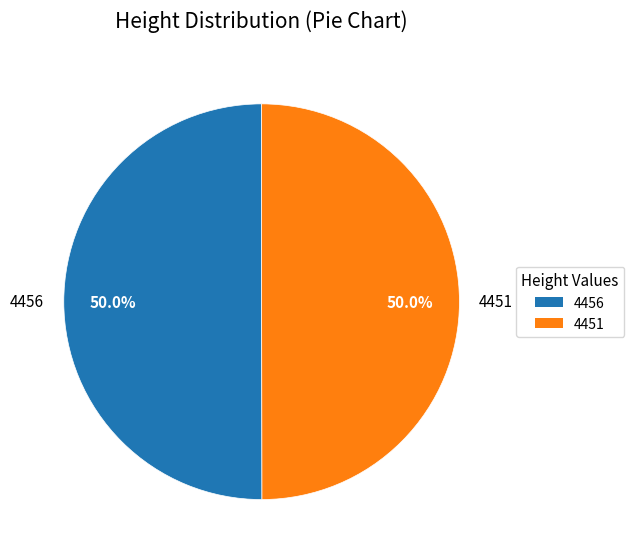

Combined, do 4451 and 4456 account for over 50%?

Yes